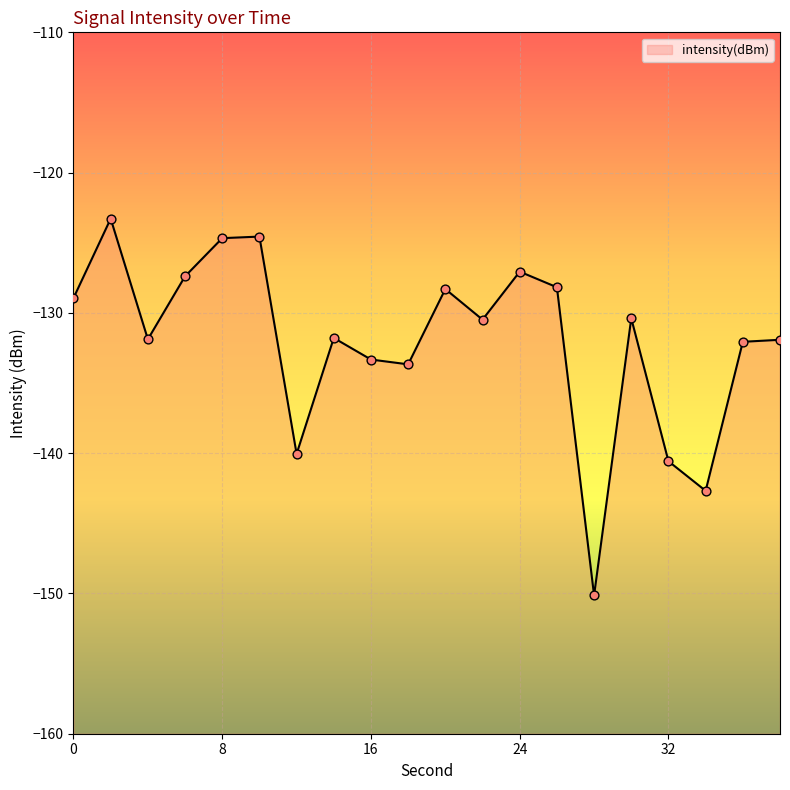

Which has a higher value, 6 or 2?

2